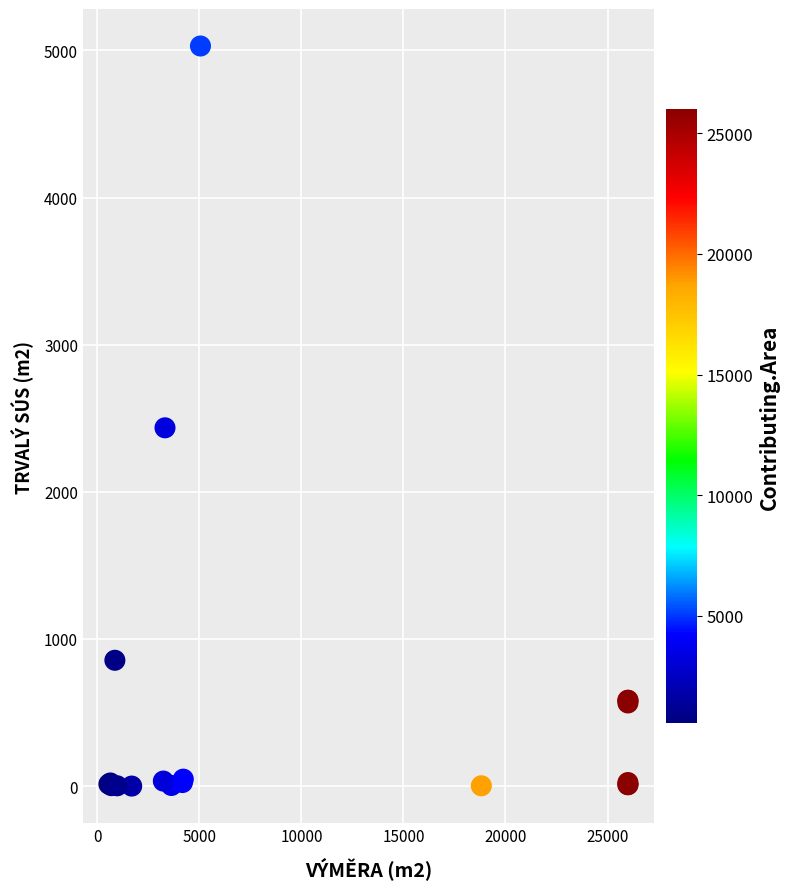

What Y value in the scatter plot is closest to 2515?

2435